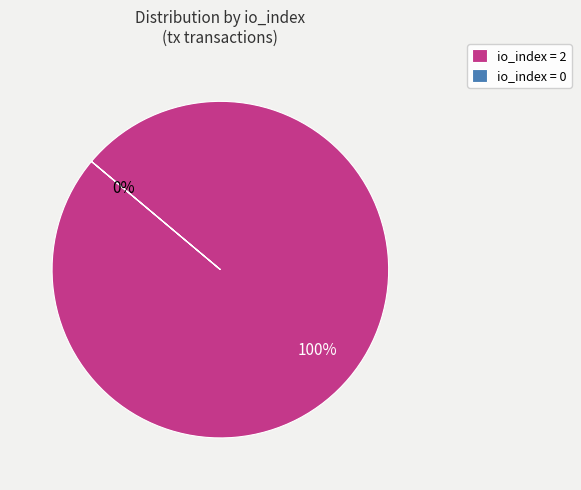

Which slice is the smallest?

io_index=0